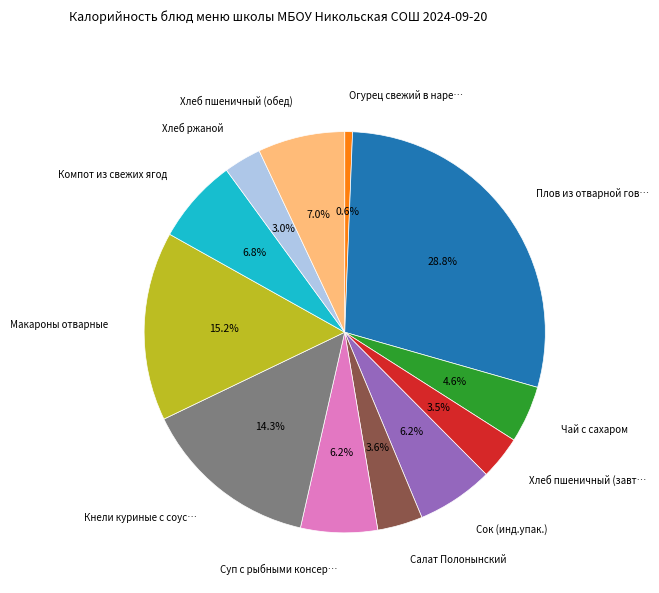

Is there any slice that represents more than half of the pie?

No